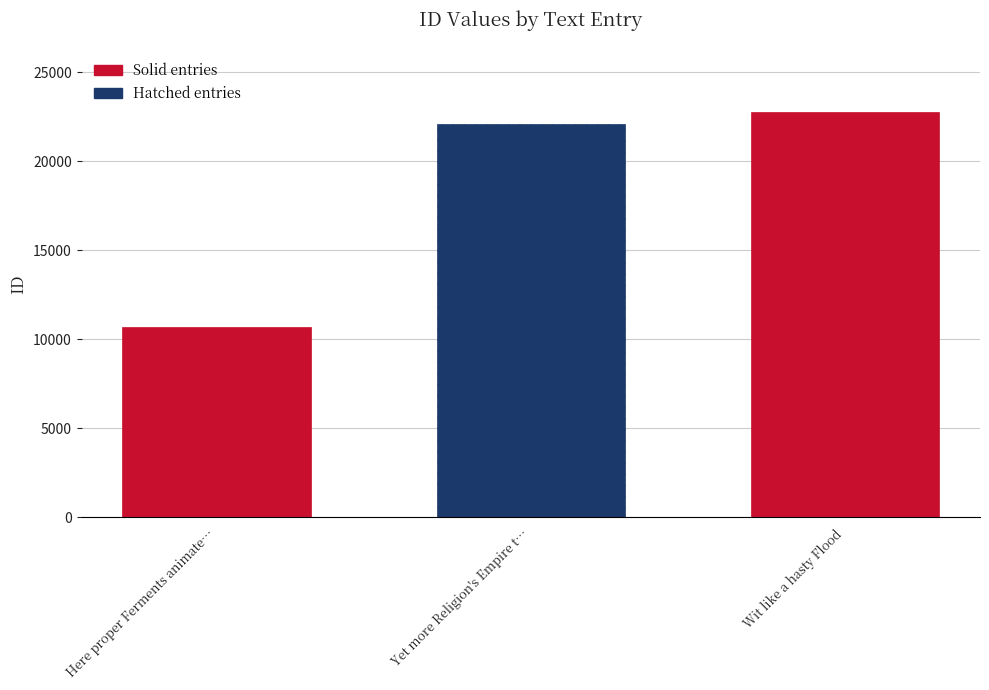

What is the greatest value displayed?

22801